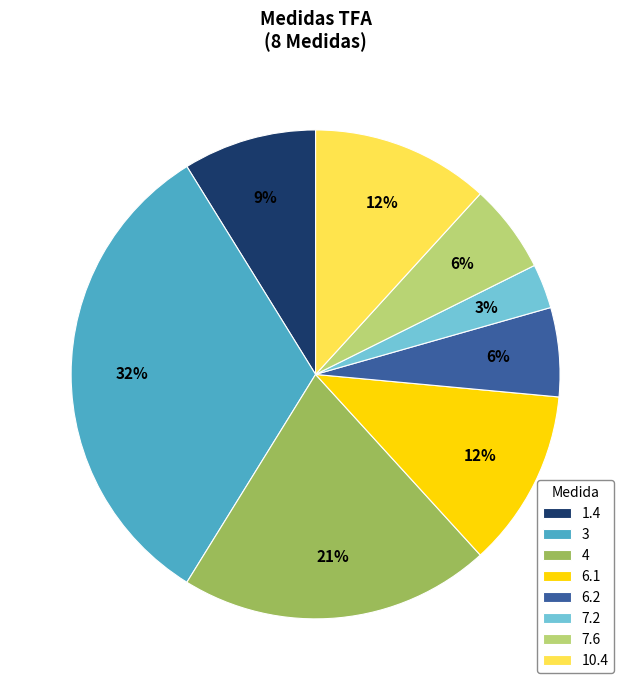

Which category has the biggest portion of the pie?

3